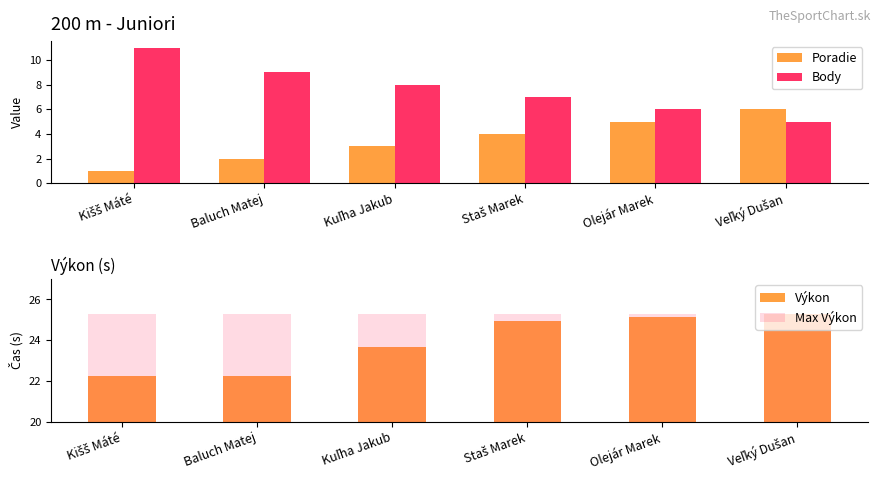

What are all the series names shown in the legend?

Poradie, Body, Výkon, Max Výkon